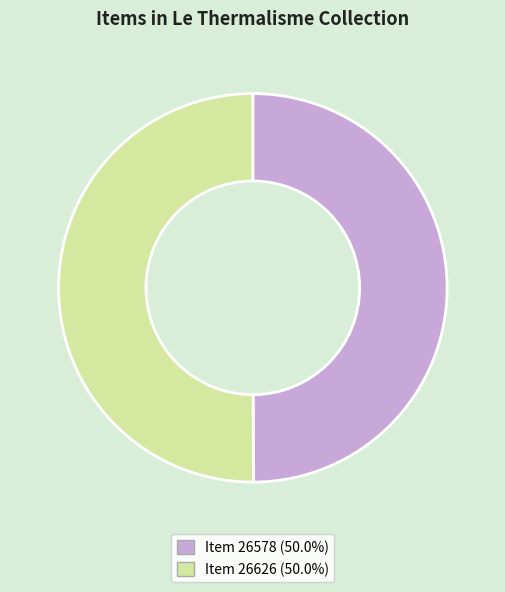

How many slices are in this pie chart?

2